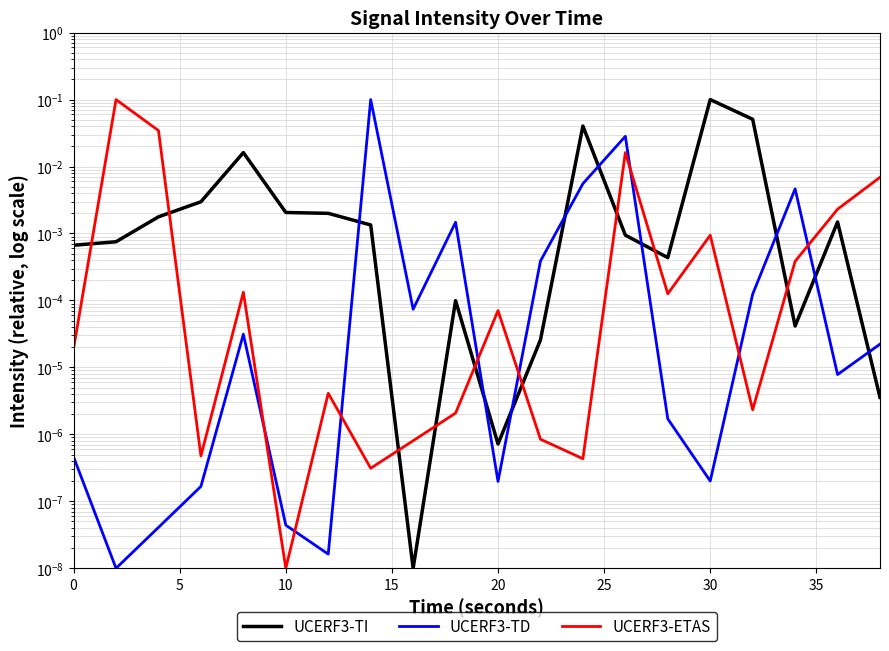

Which series has the widest spread of values?

UCERF3-TI